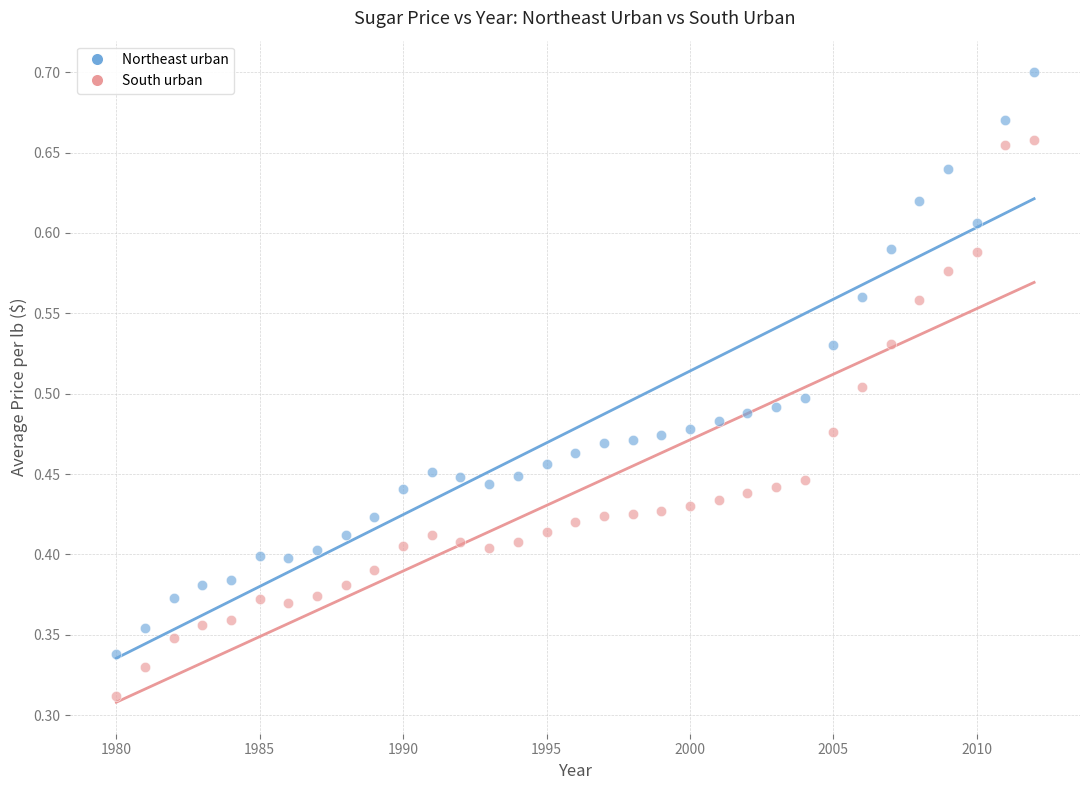

Which series has the widest spread of Y values?

Northeast urban